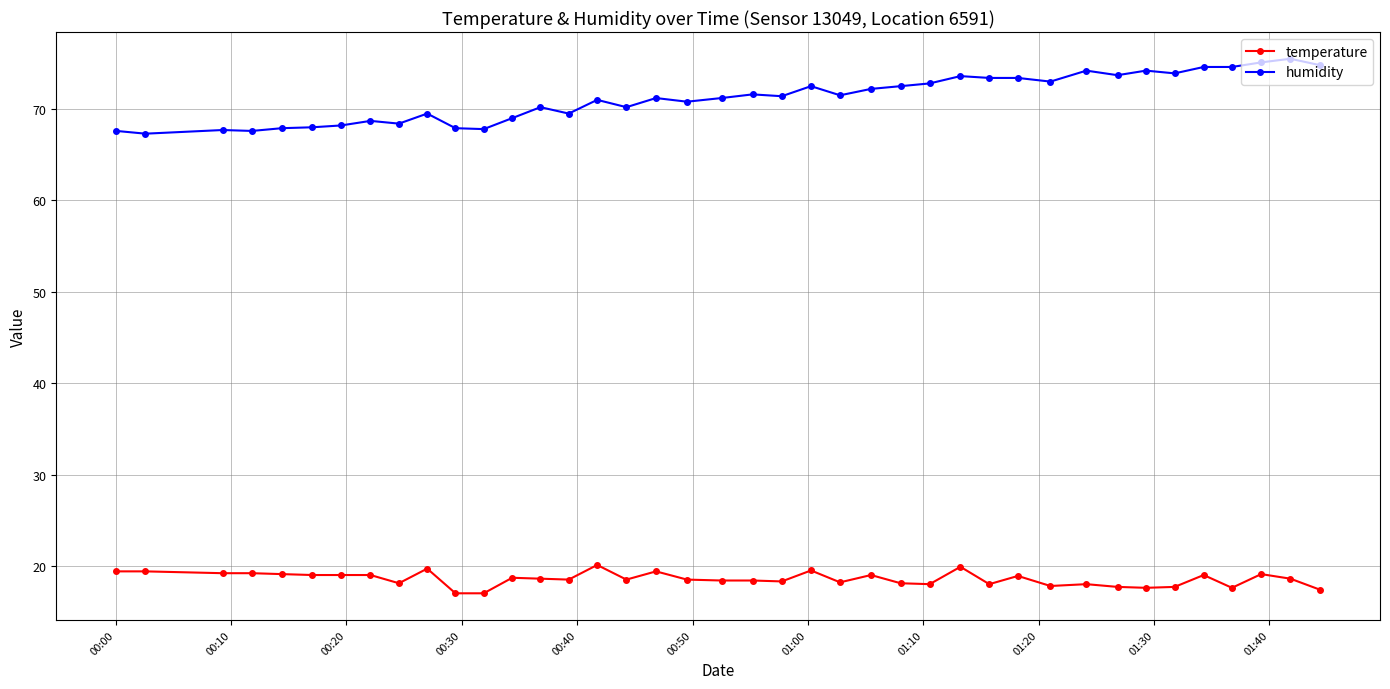

True or false: humidity has more than 1 points higher than both neighbors.

True